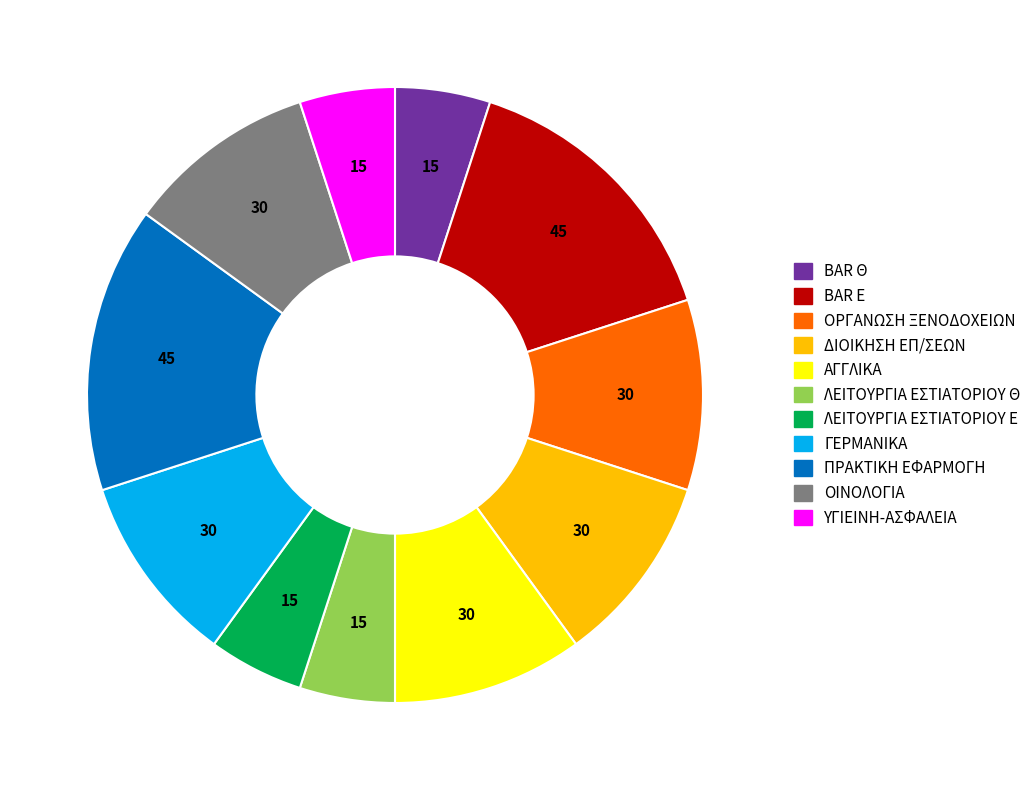

Count the number of slices in the pie.

11